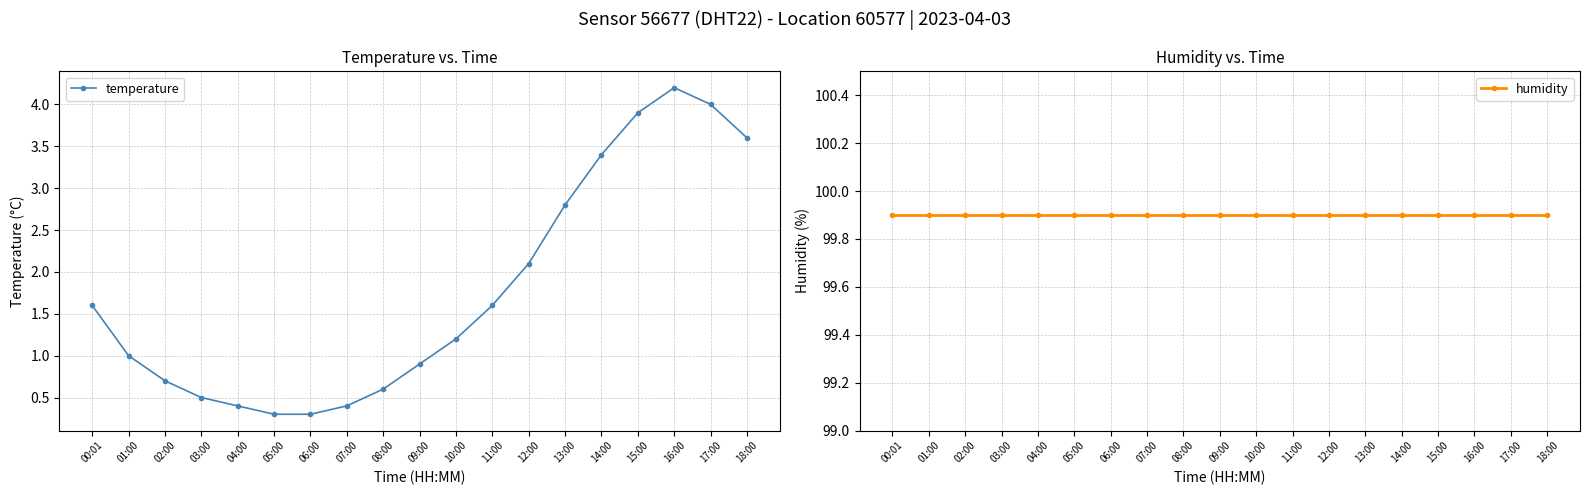

At which category does temperature reach its first local peak?

16:00